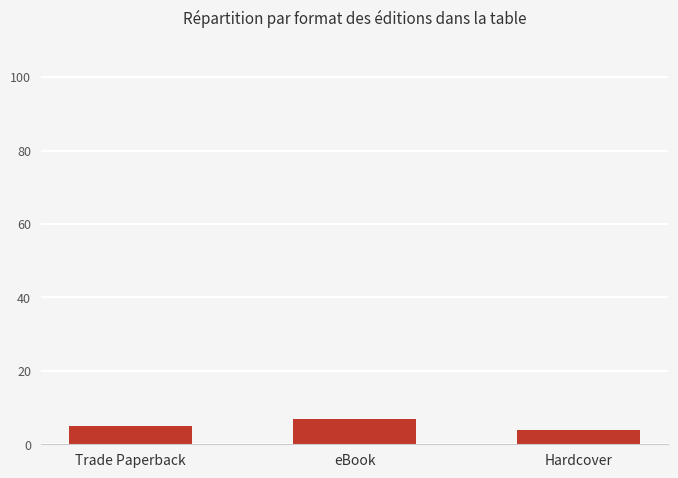

Which has a higher value, Hardcover or eBook?

eBook